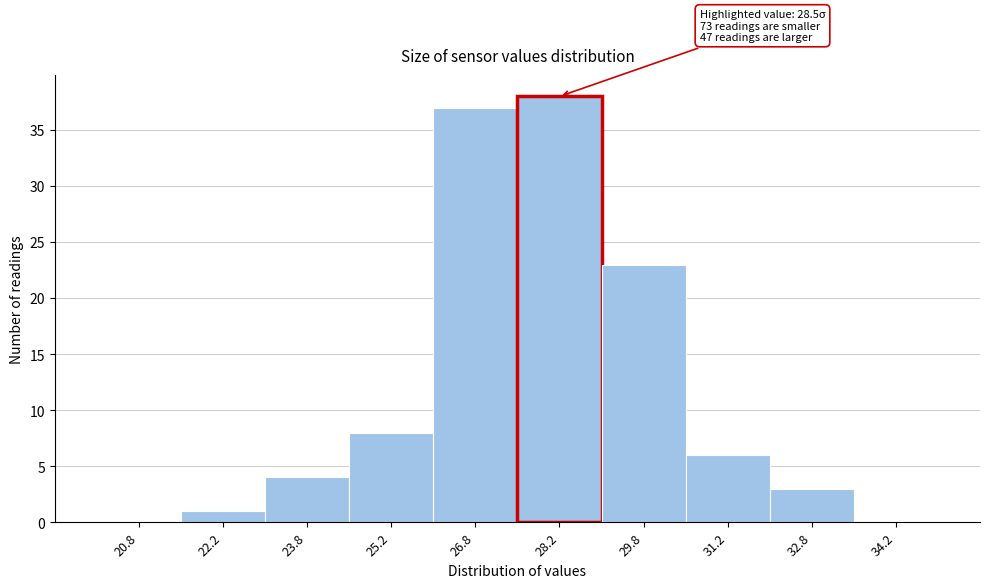

Which range on the x-axis has the tallest bar?

27.5 to 29.0